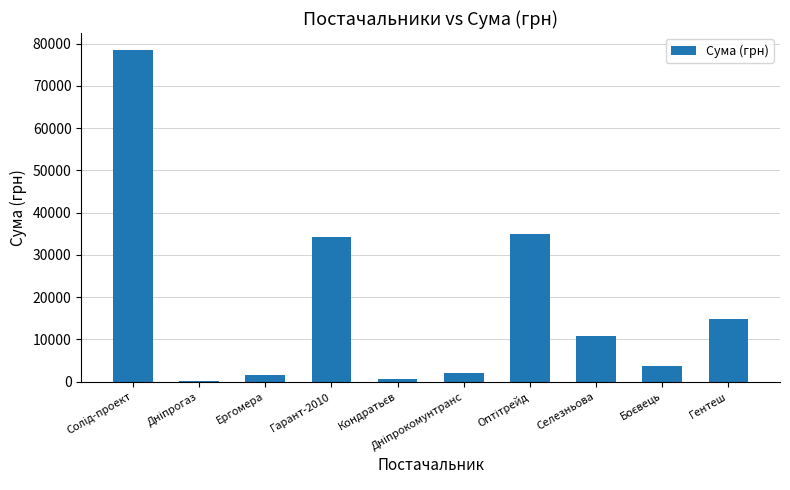

The chart shows a value of 6407.7 at Гентеш. True or false?

False